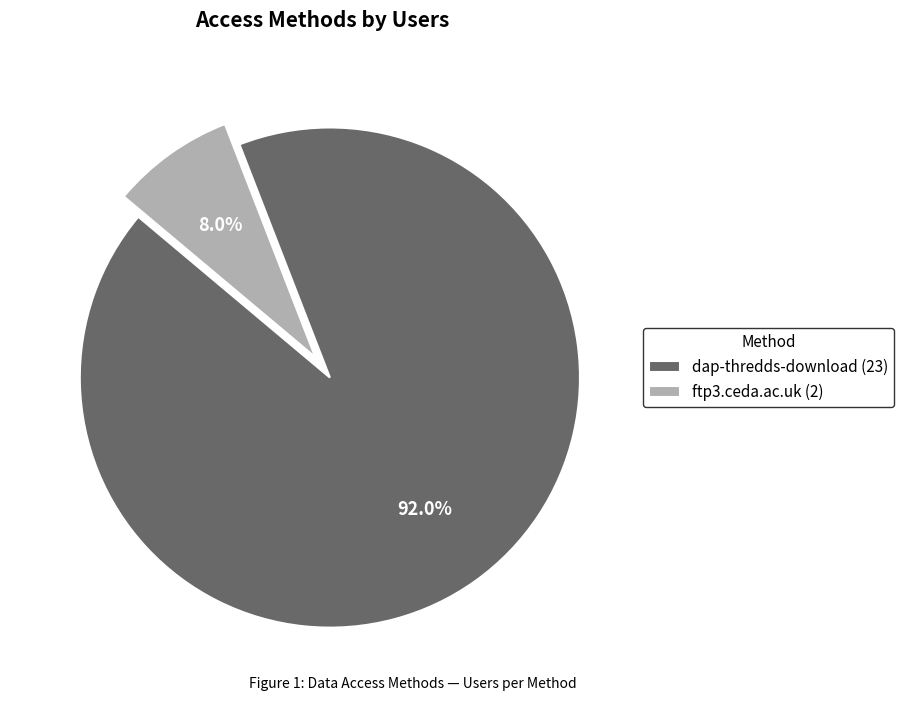

Approximately how many times larger is the value at ftp3.ceda.ac.uk compared to dap-thredds-download?

0.1